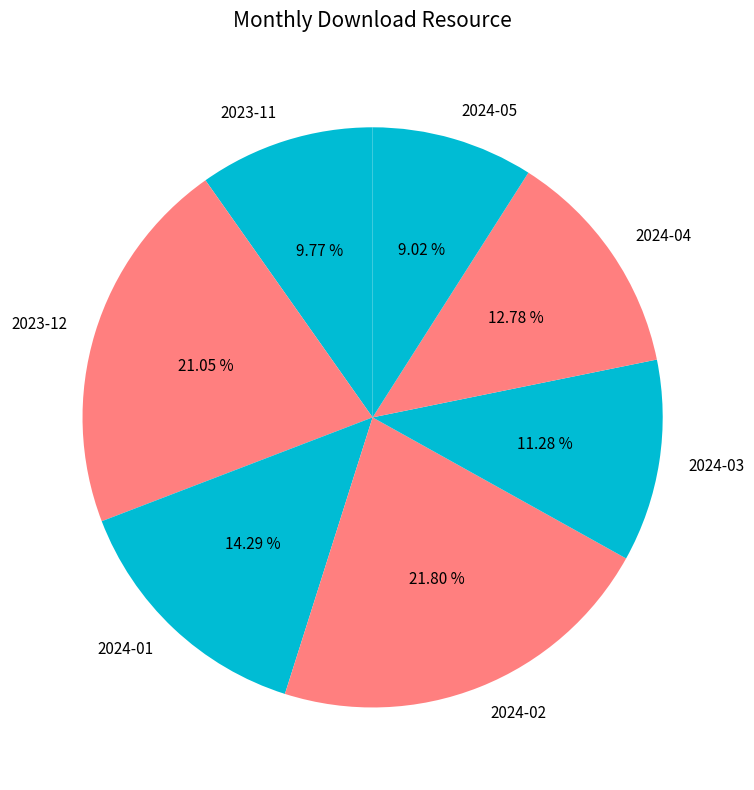

The 2023-11 slice represents 17% of the pie. True or false?

False